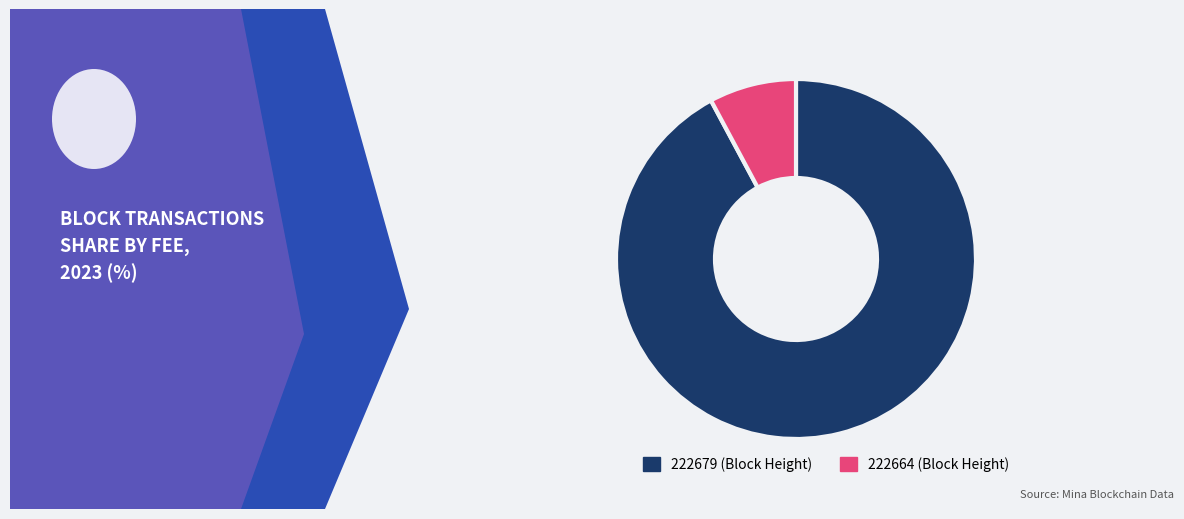

Which has a higher value, 222679 or 222664?

222679